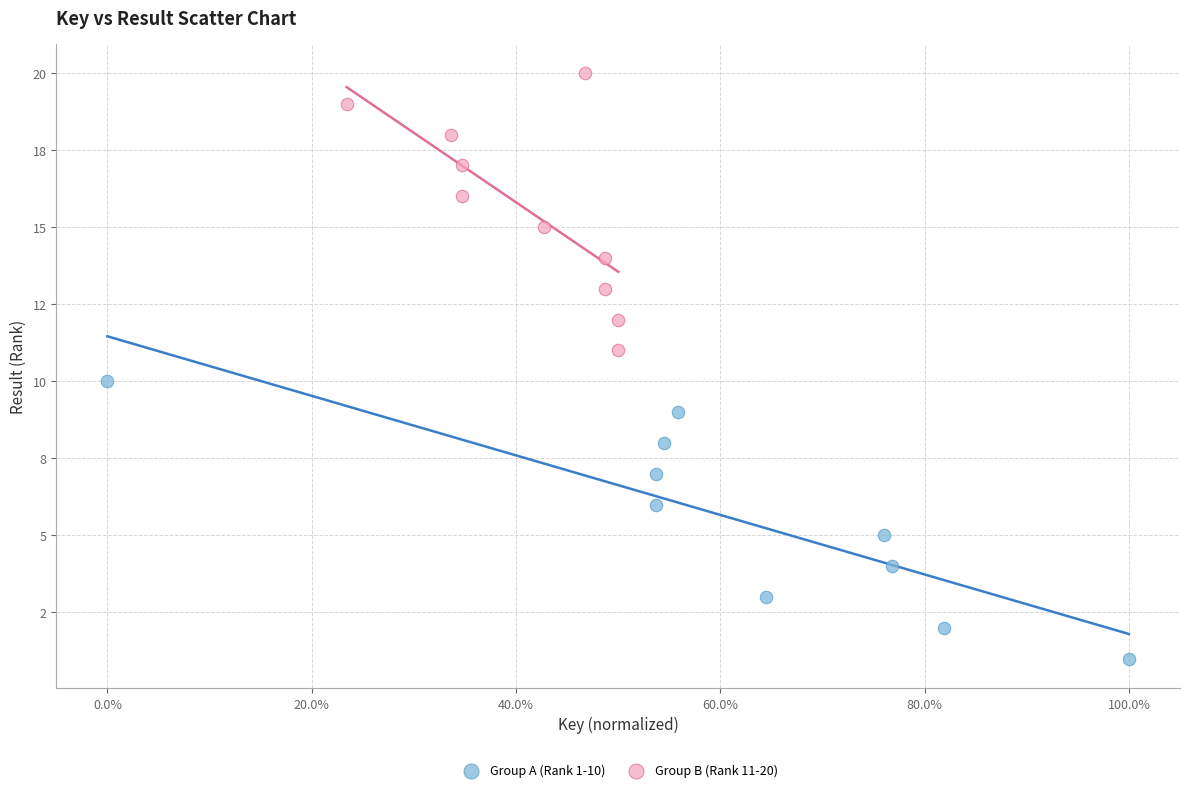

What are all the series names shown in the legend?

Group A (Rank 1-10), Group B (Rank 11-20)